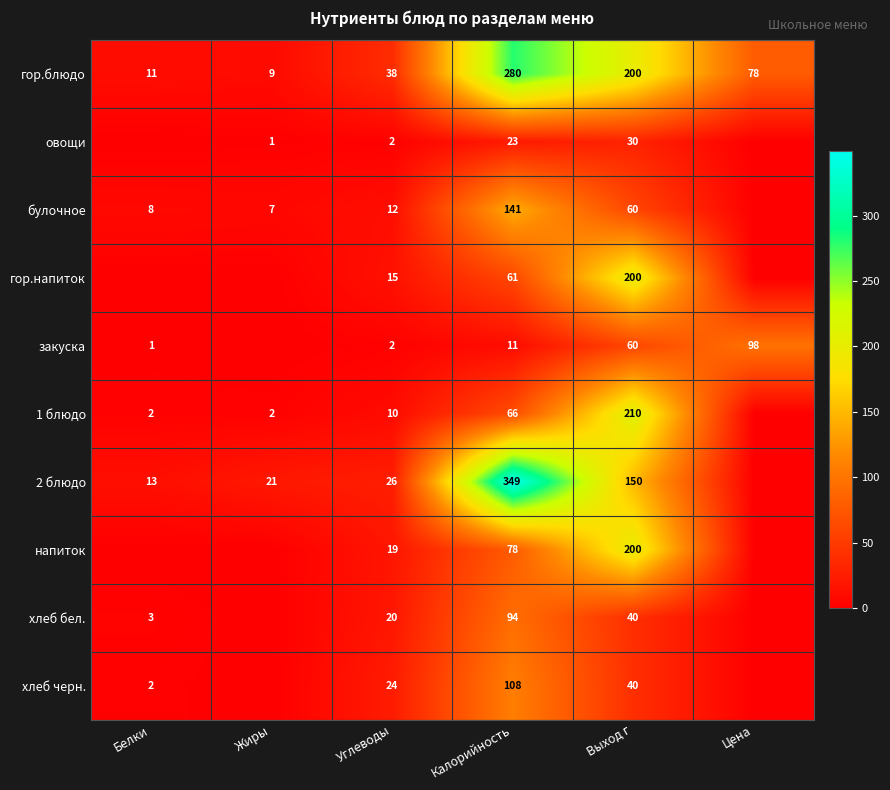

What is the total value across all series at Калорийность?

1211